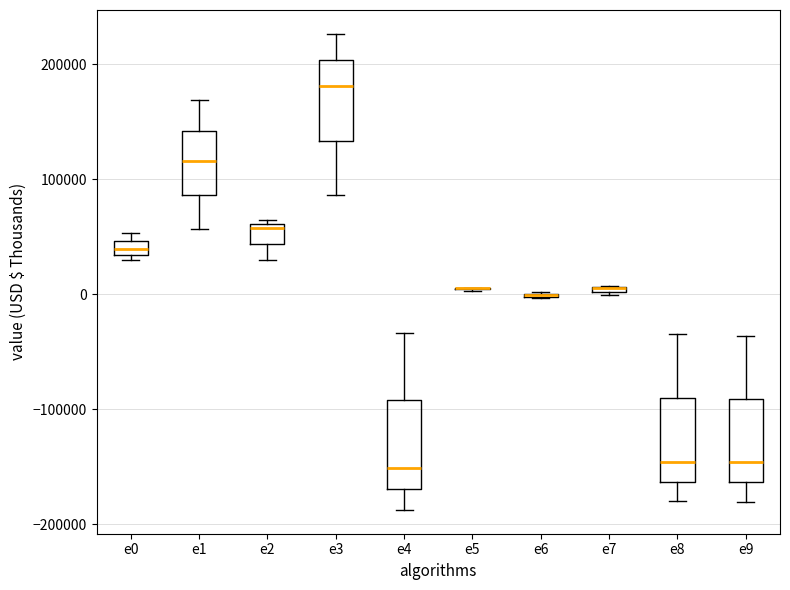

Where is the upper edge of the box for e4 on the y-axis? The values are not printed on the chart, so give them approximately, as read against the axis.

-90000